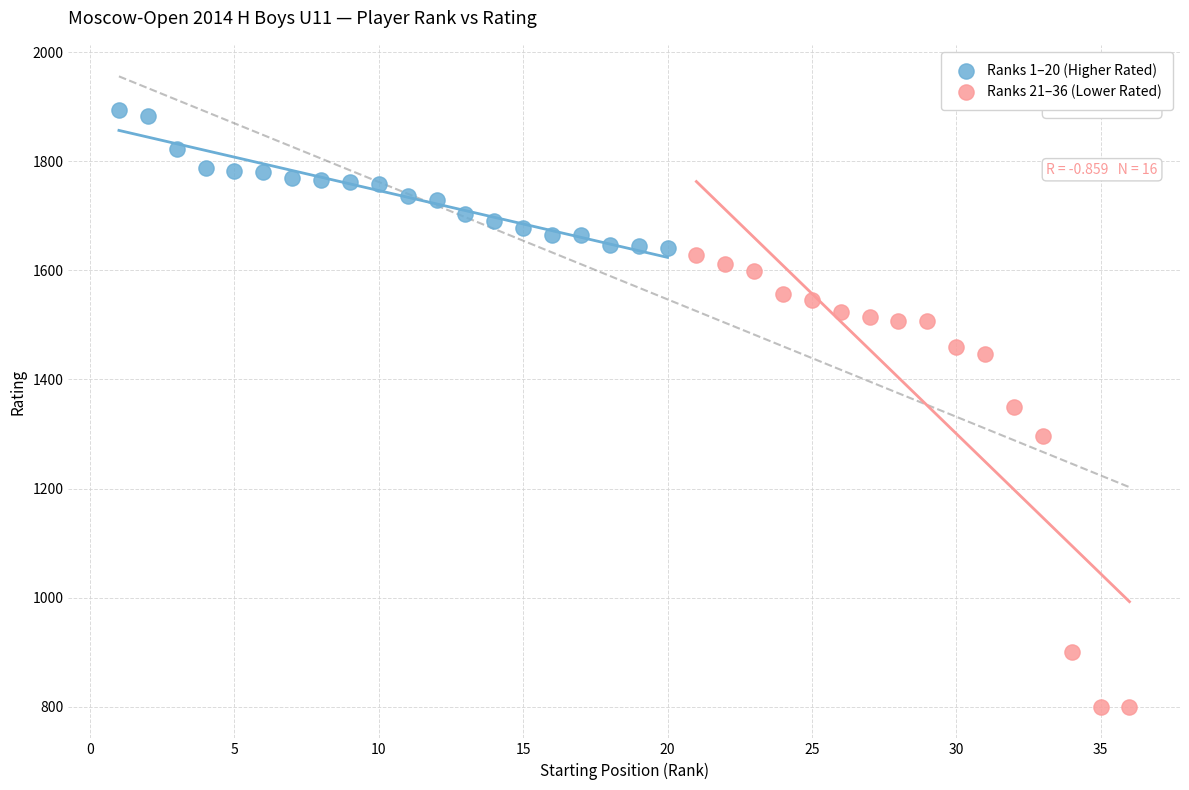

Which series contains the lowest Y value?

Ranks 21–36 (Lower Rated)